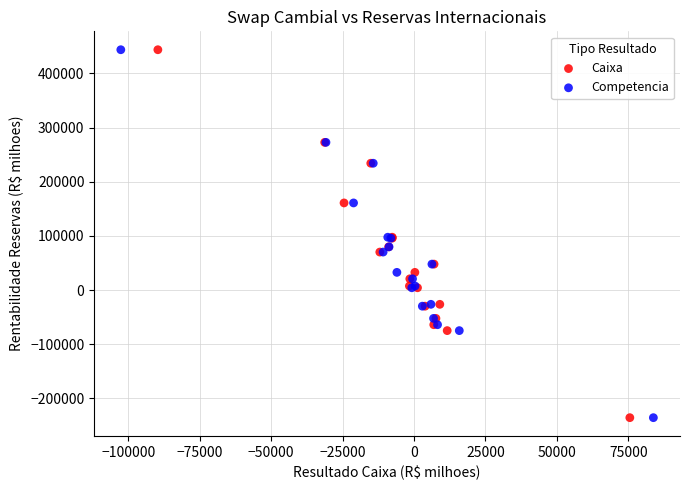

What are all the series names shown in the legend?

Caixa, Competencia